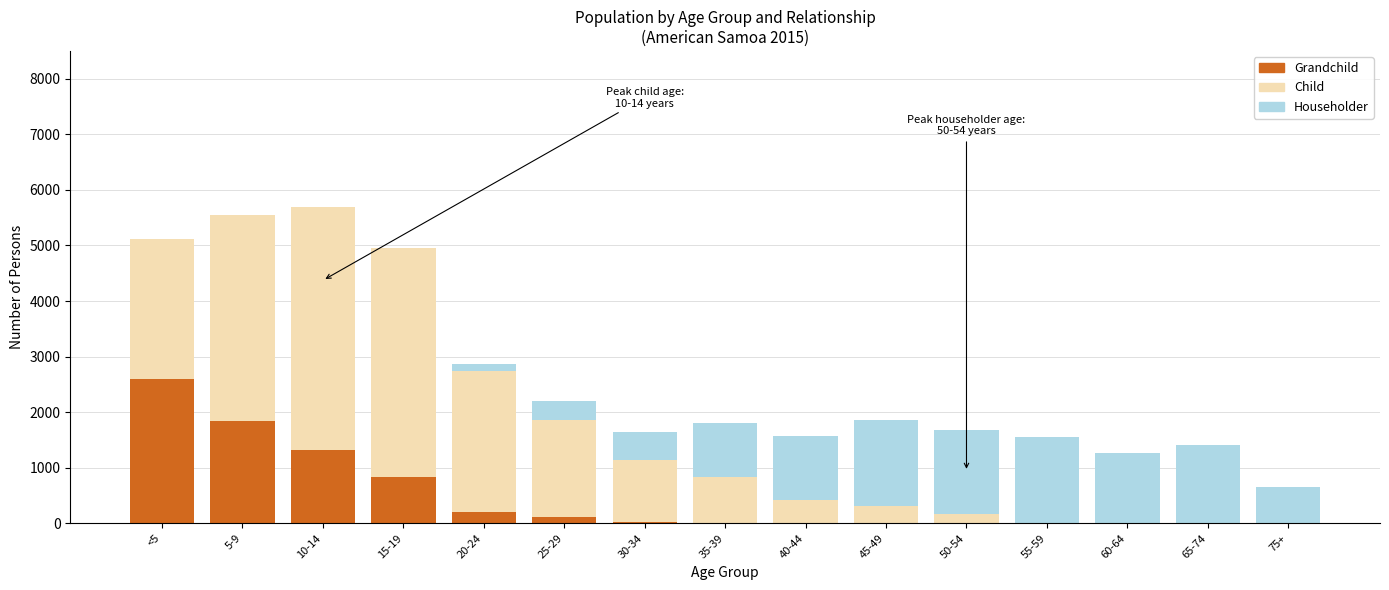

The value of Grandchild at 60-64 is 0. True or false?

True